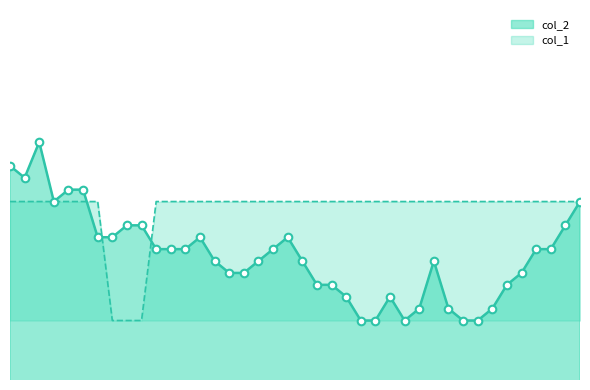

At which category is the sum across all series the highest?

2023/06/28 00:20